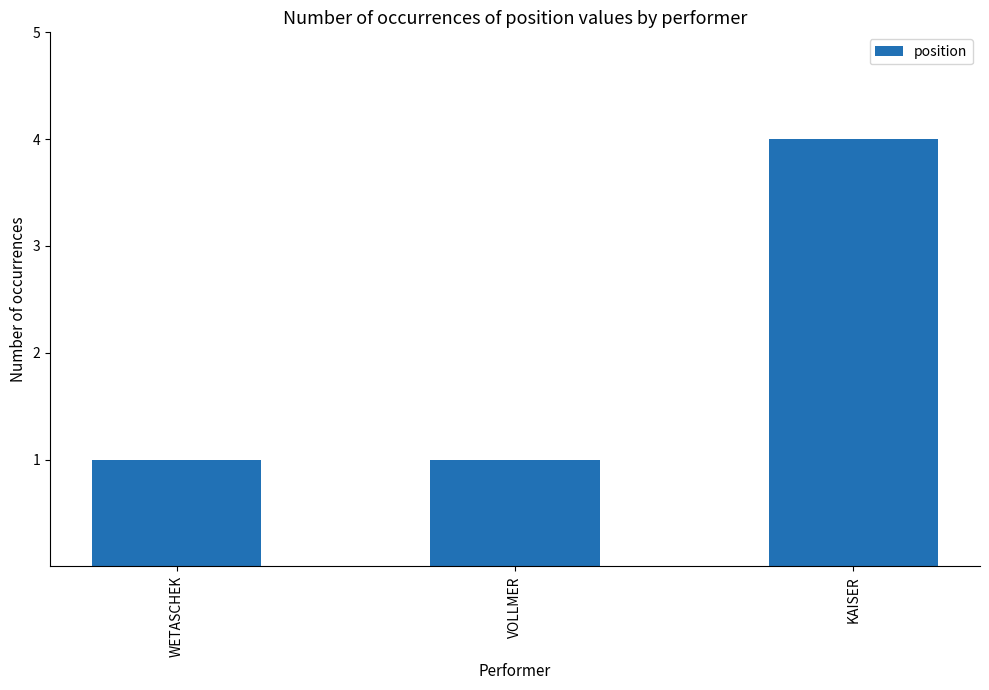

What is the minimum value shown in the chart?

1